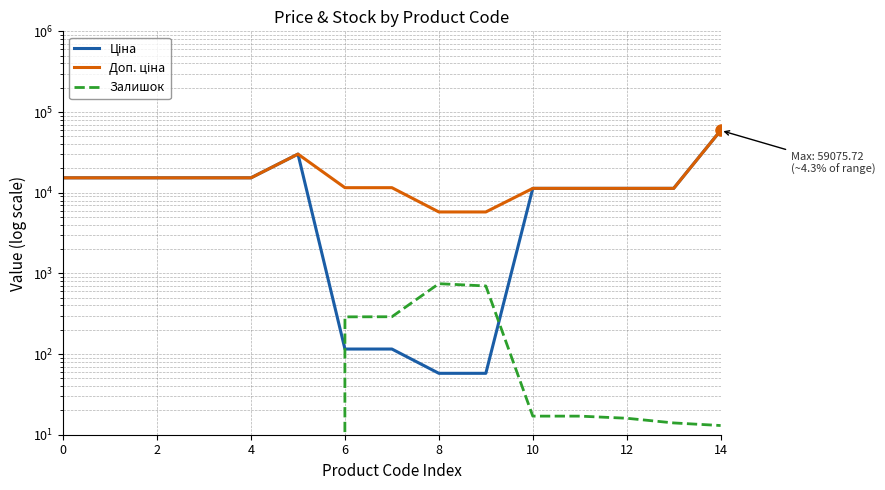

At how many categories does at least one series exceed 2277?

15